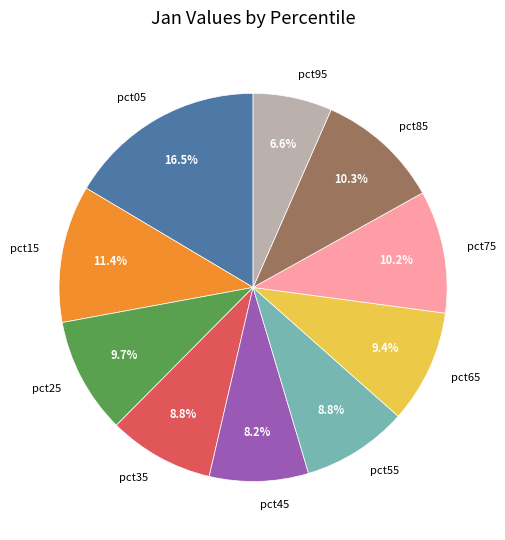

Does pct25 account for over 50% of the chart?

No